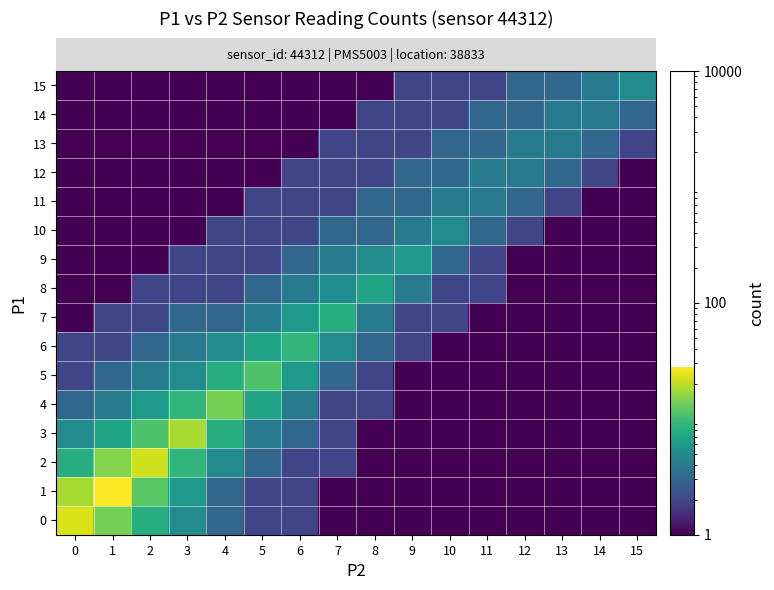

List the series in order of their peak value, lowest first.

row_11, row_12, row_13, row_14, row_10, row_15, row_9, row_8, row_7, row_6, row_5, row_4, row_3, row_2, row_0, row_1